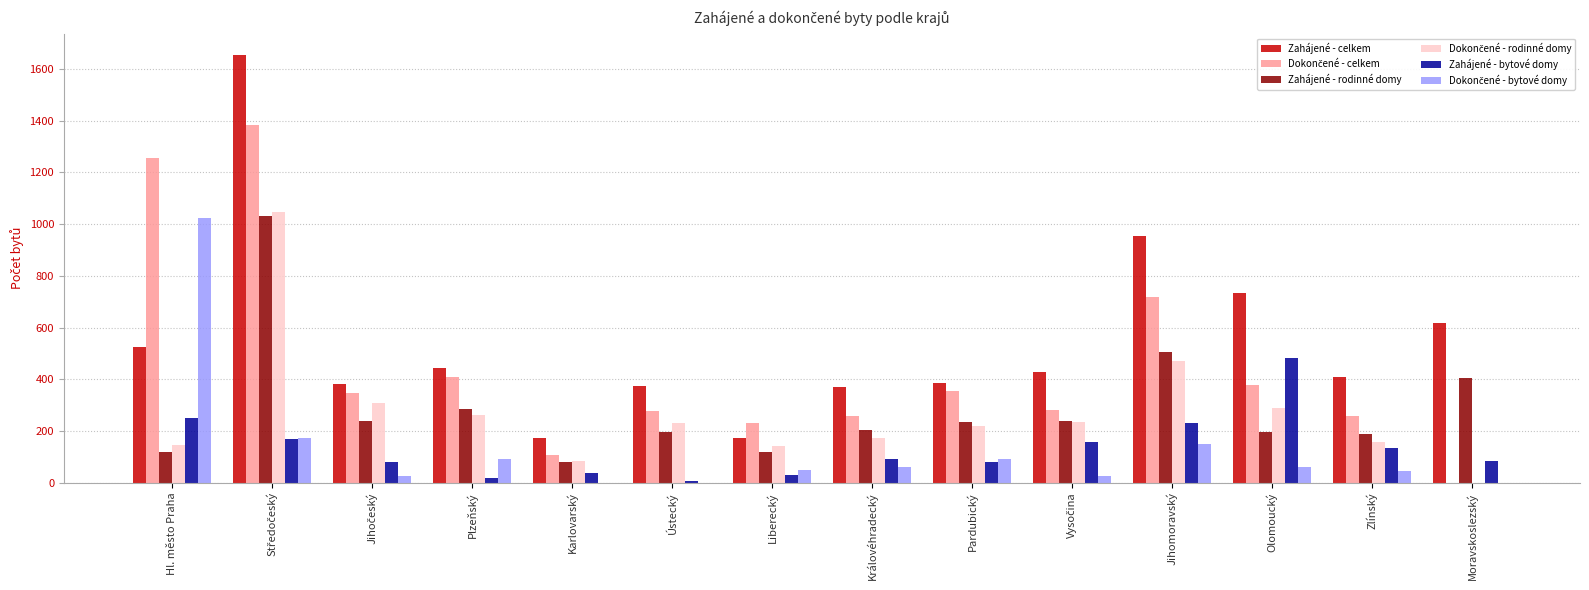

The value of Zahájené - bytové domy at Karlovarský is 36. True or false?

True